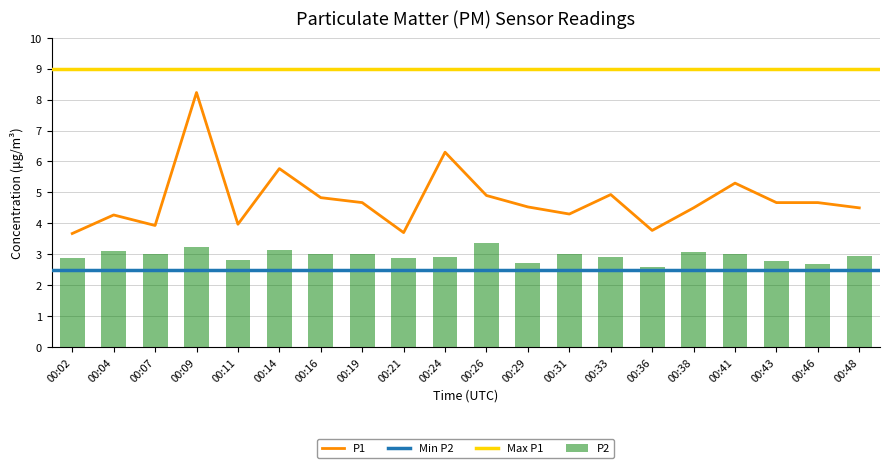

True or false: P1 has a value of 1.0 at 00:36.

False